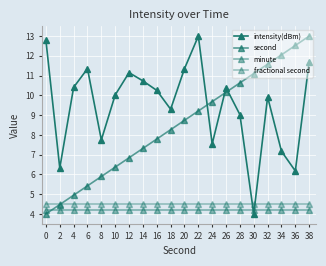

At which category is the sum across all series the highest?

38